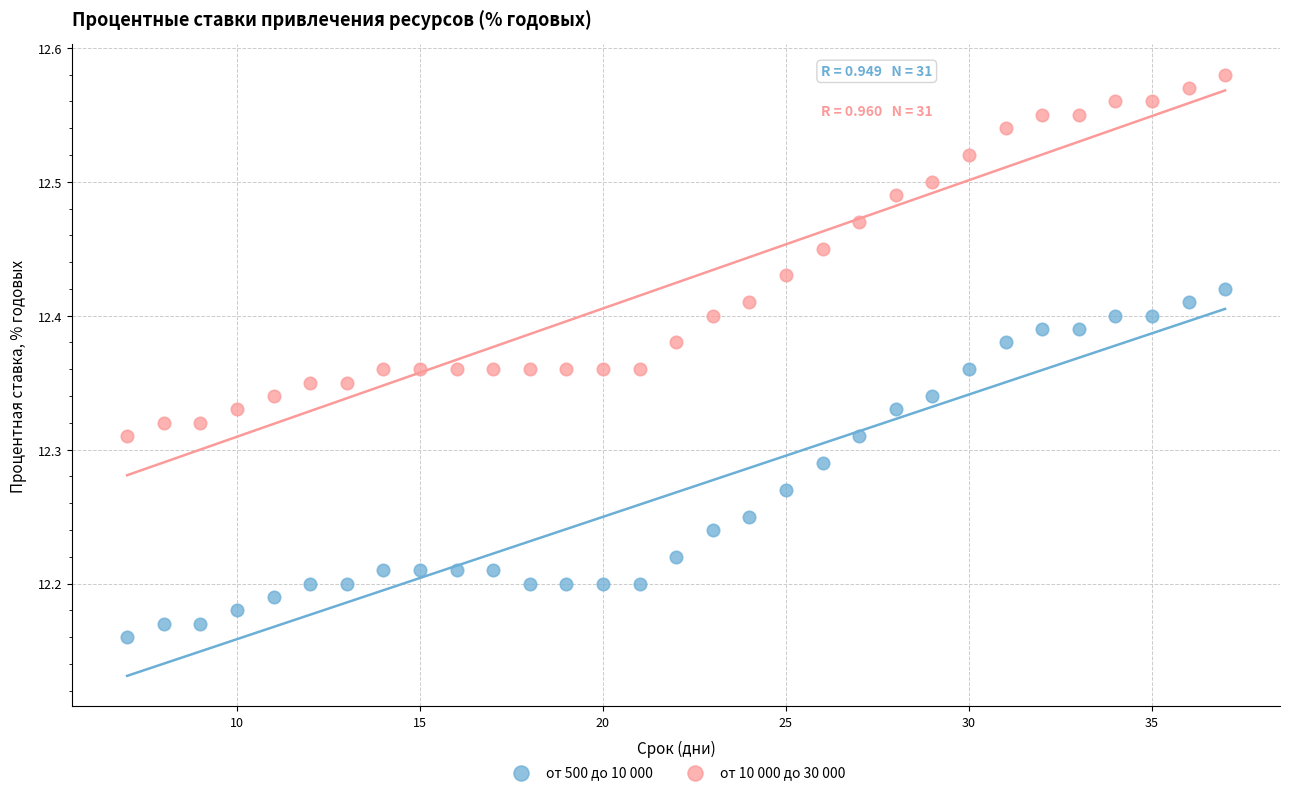

Which series contains the lowest Y value?

от 500 до 10 000